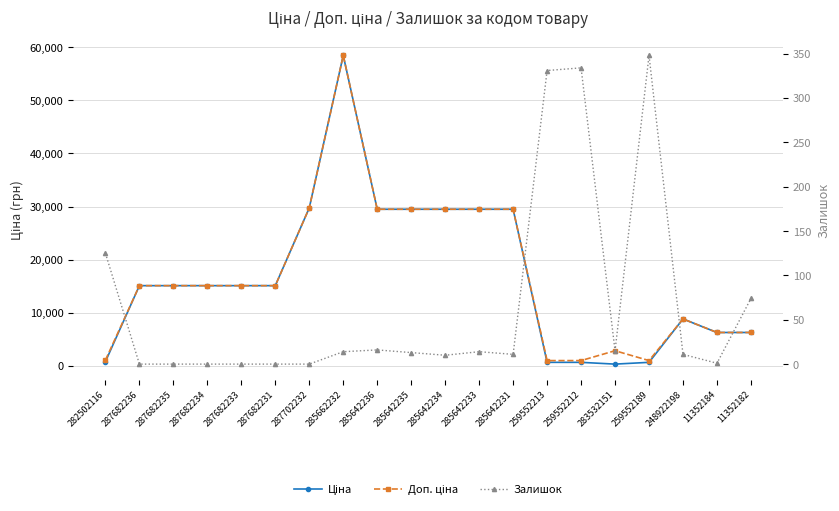

Where is Доп. ціна nearest to the value 29725?

287702232